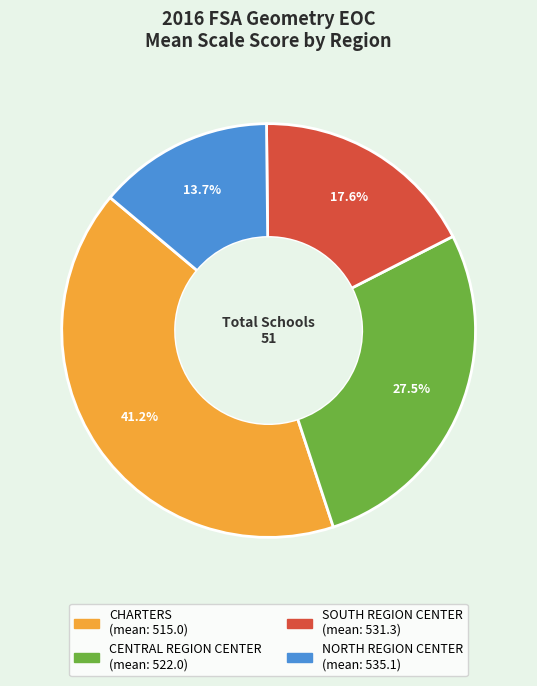

Which category has the biggest portion of the pie?

CHARTERS